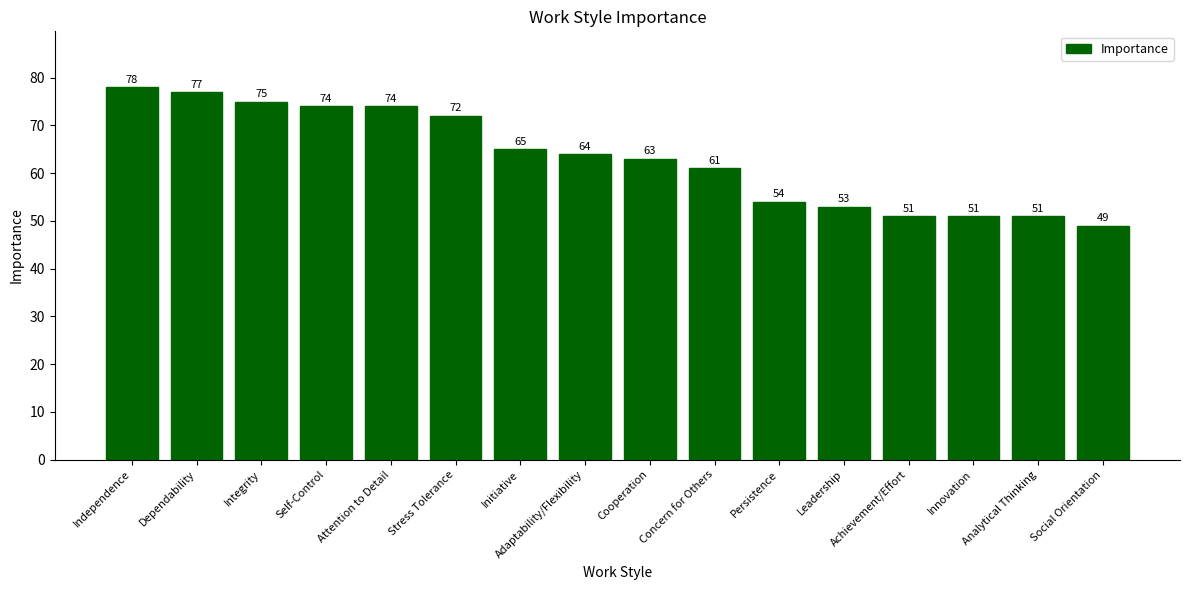

Where does the data first go above 64?

Independence